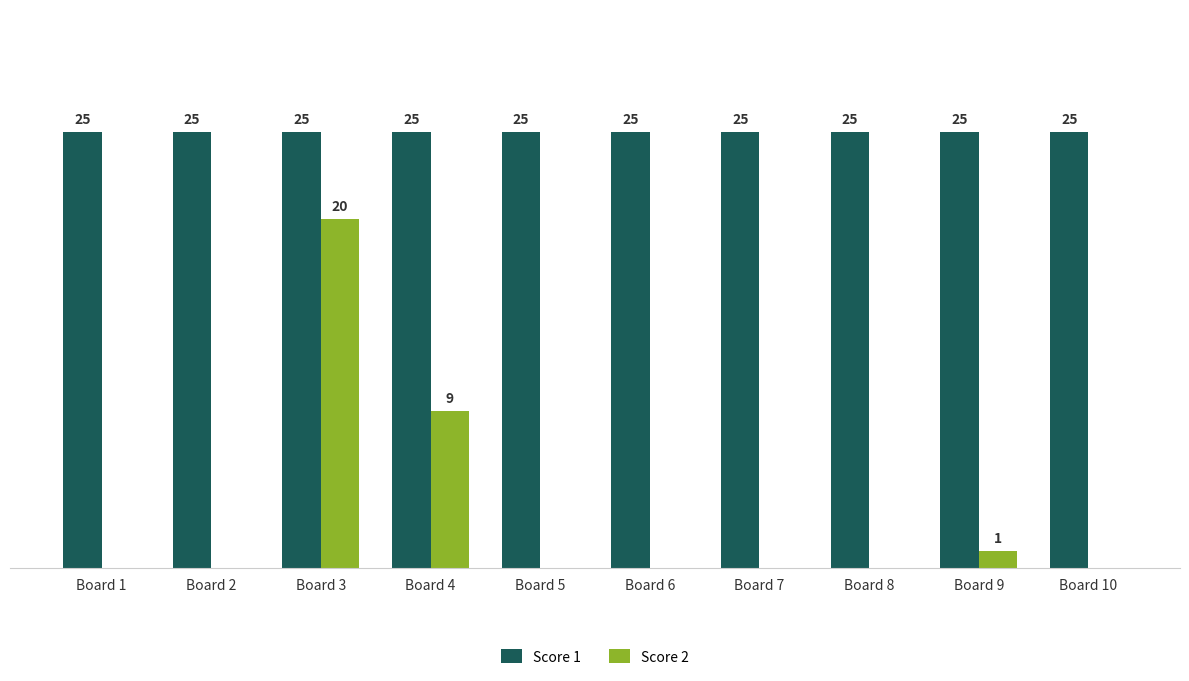

Are the bars grouped side by side (vs. stacked)?

Yes